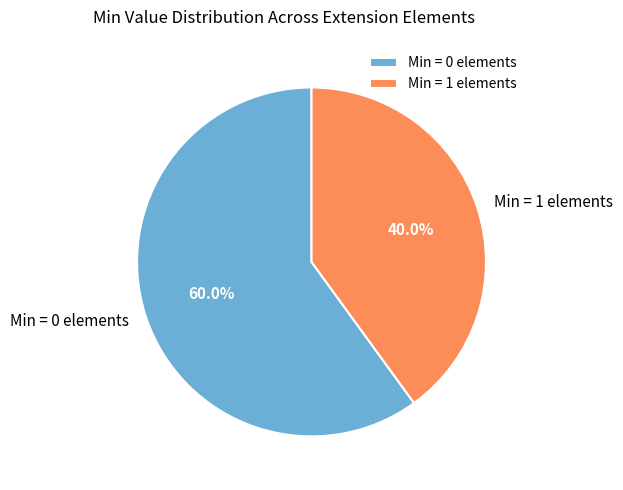

Is Min = 1 elements the majority of the pie?

No